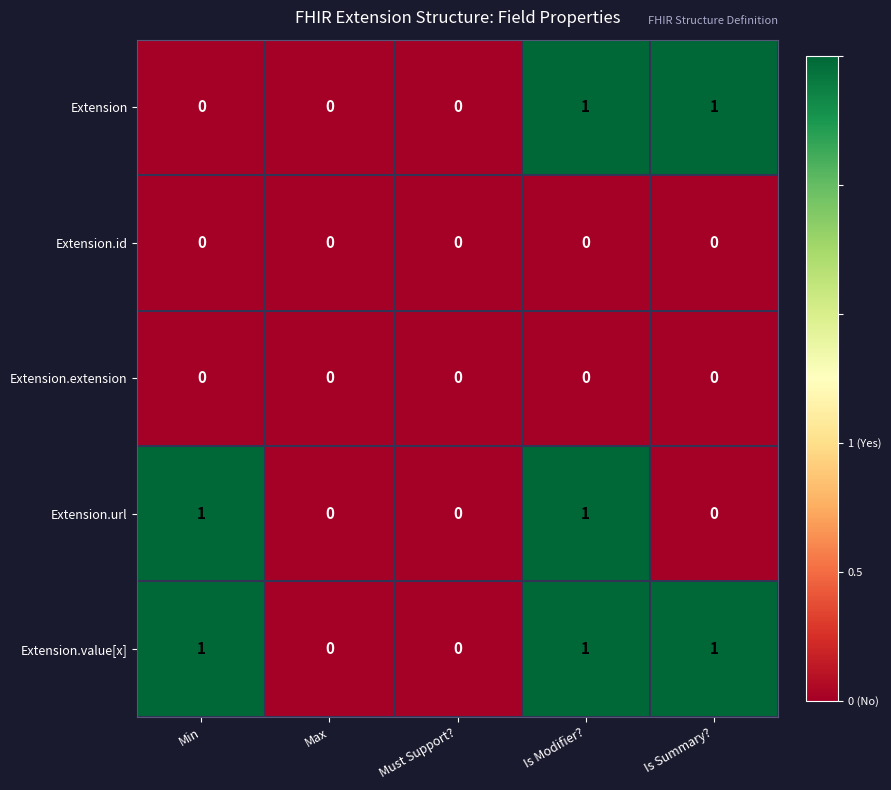

The Extension.value[x] series shows 1 at Min. True or false?

True